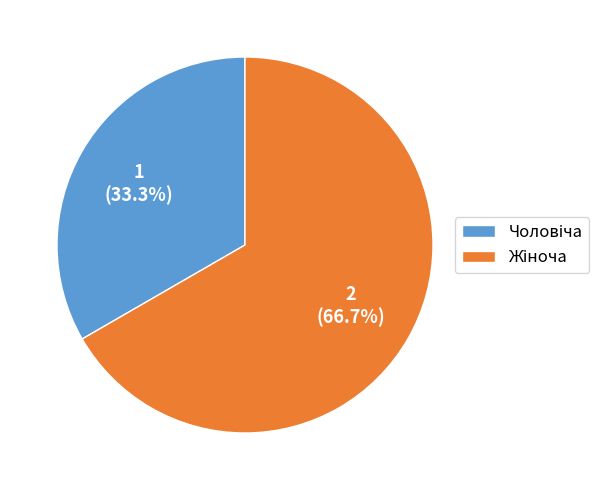

Does any single category account for the majority?

Yes